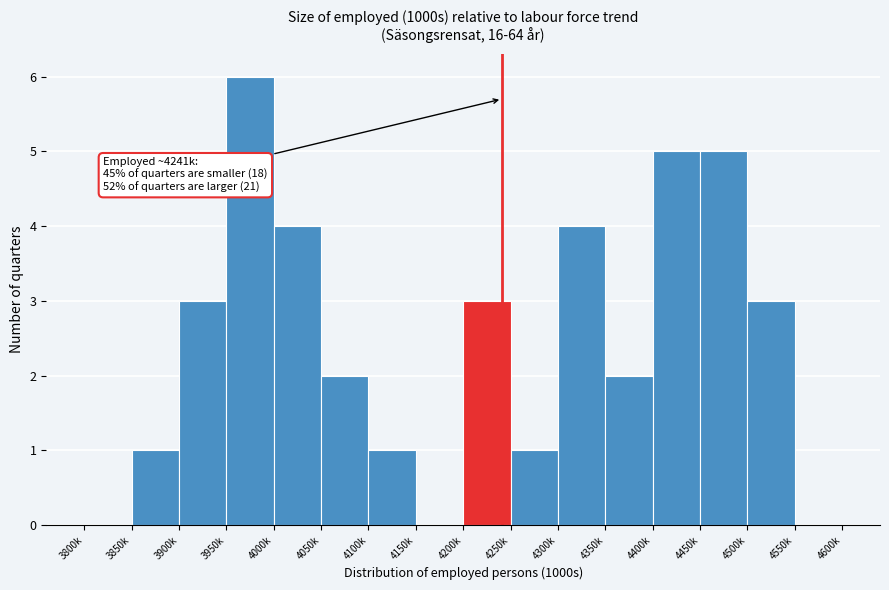

Reading right to left, transcribe all the data shown in this chart.

4550k=0	4500k=3	4450k=5	4400k=5	4350k=2	4300k=4	4250k=1	4200k=3	4150k=0	4100k=1	4050k=2	4000k=4	3950k=6	3900k=3	3850k=1	3800k=0